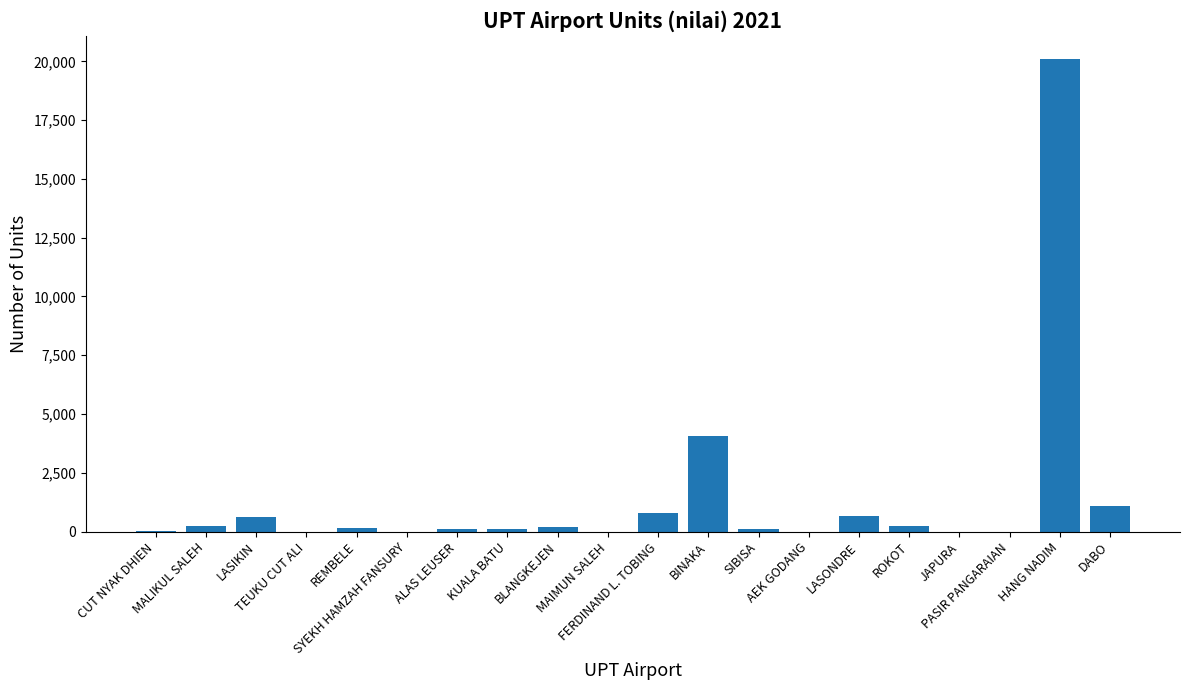

At which category does the chart reach its peak across all series?

HANG NADIM